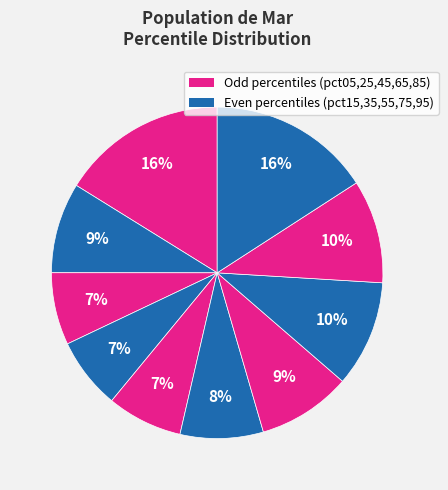

Count the number of slices in the pie.

10